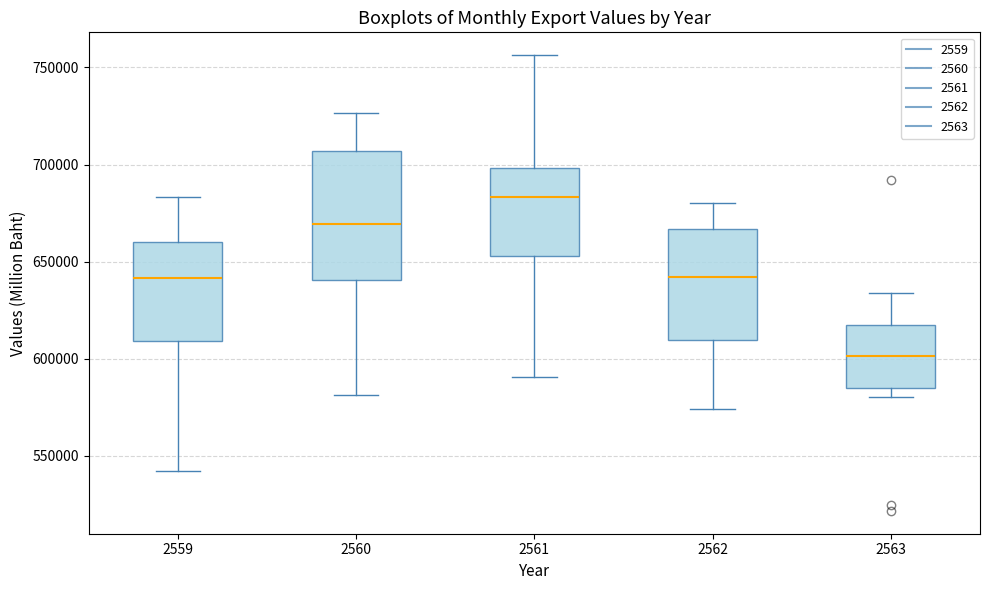

Where does the lower whisker of the box at x = 2560 end on the y-axis? The values are not printed on the chart, so give them approximately, as read against the axis.

580000